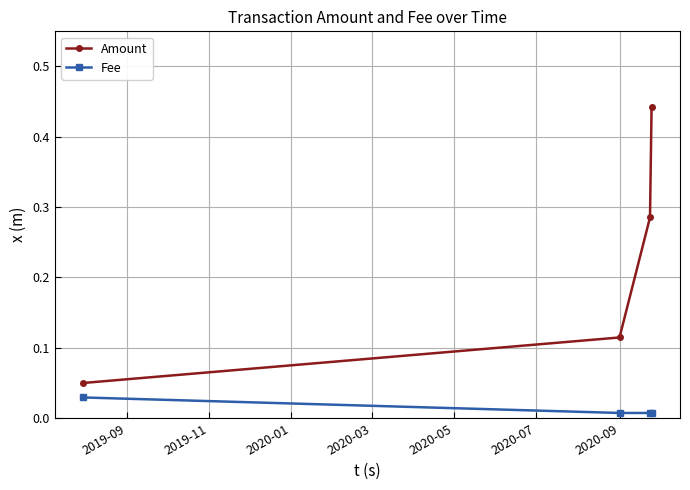

True or false: Amount has more than 1 points higher than both neighbors.

False